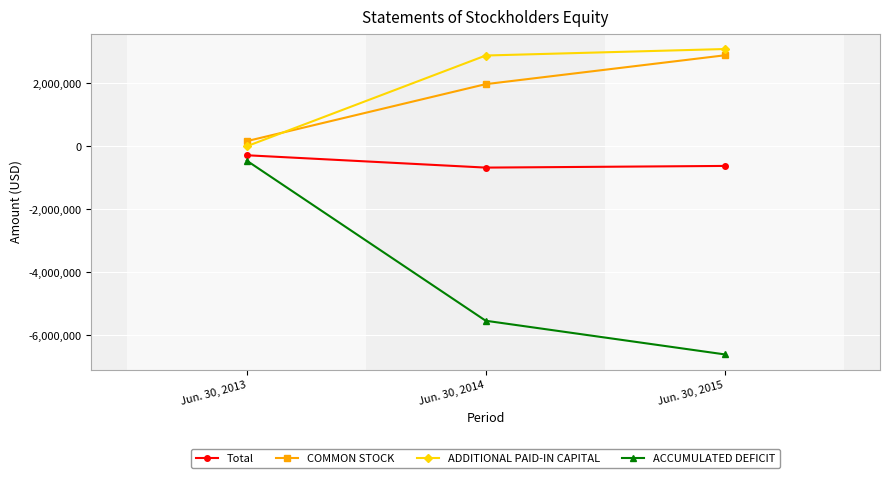

Which series has the largest range (max minus min)?

ACCUMULATED DEFICIT